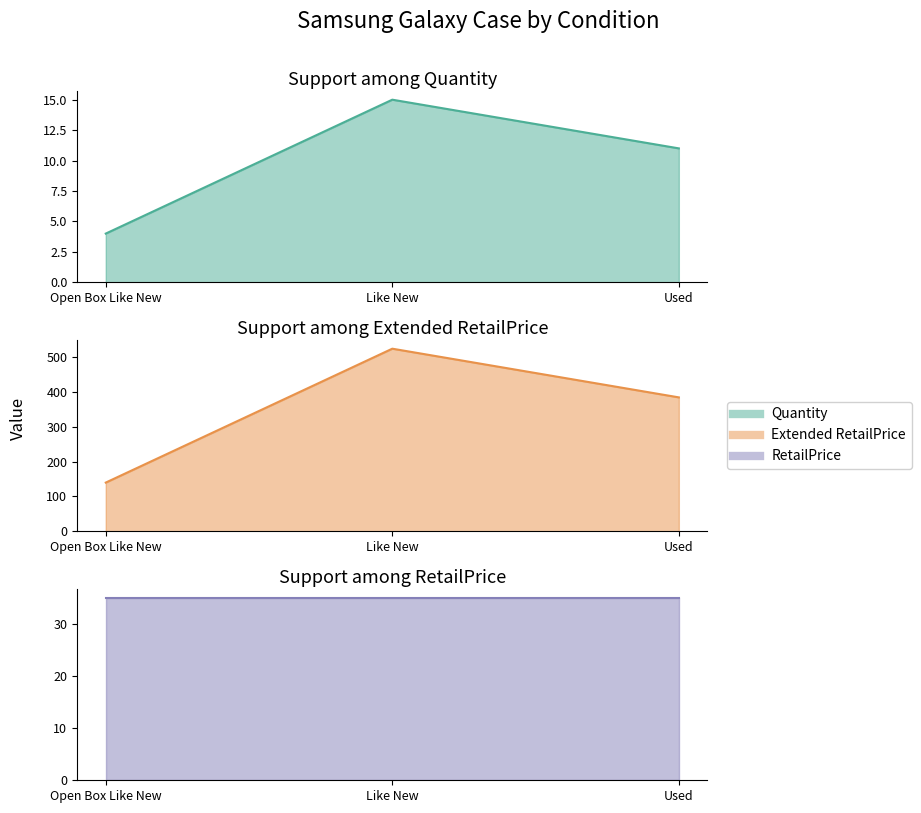

Which series has the largest range (max minus min)?

Extended RetailPrice